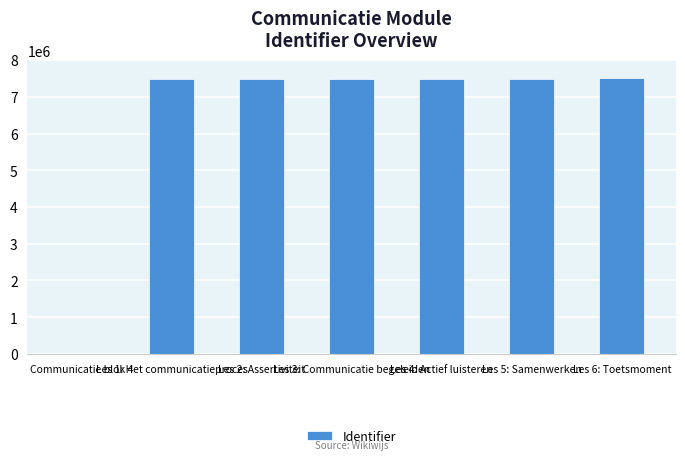

What is the sum of all values?

44900325